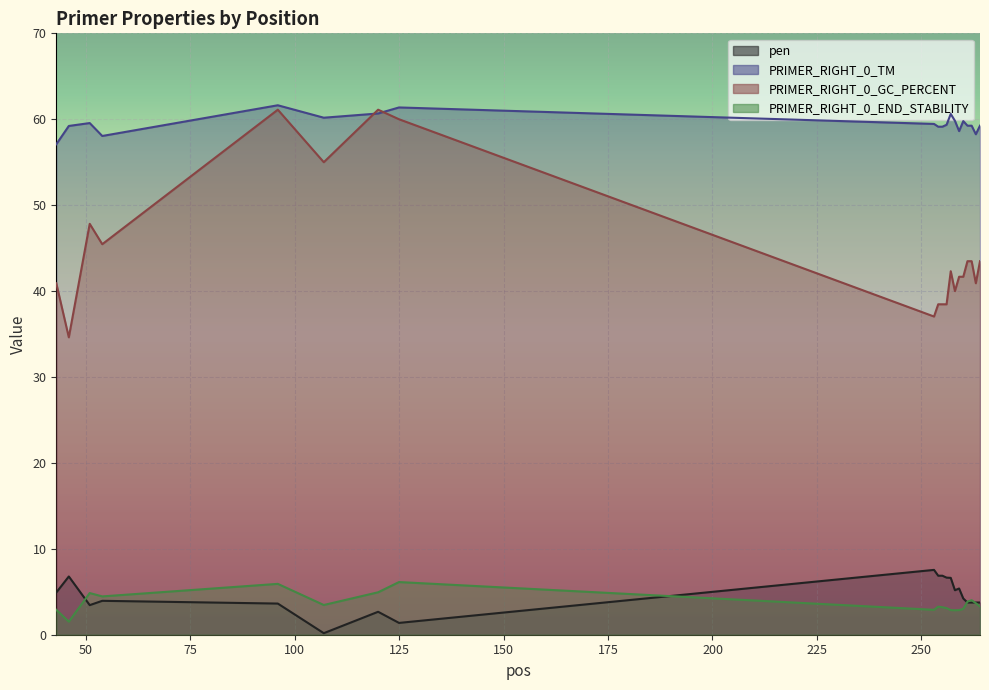

What is the difference between the PRIMER_RIGHT_0_END_STABILITY values at 256 and 125?

3.0